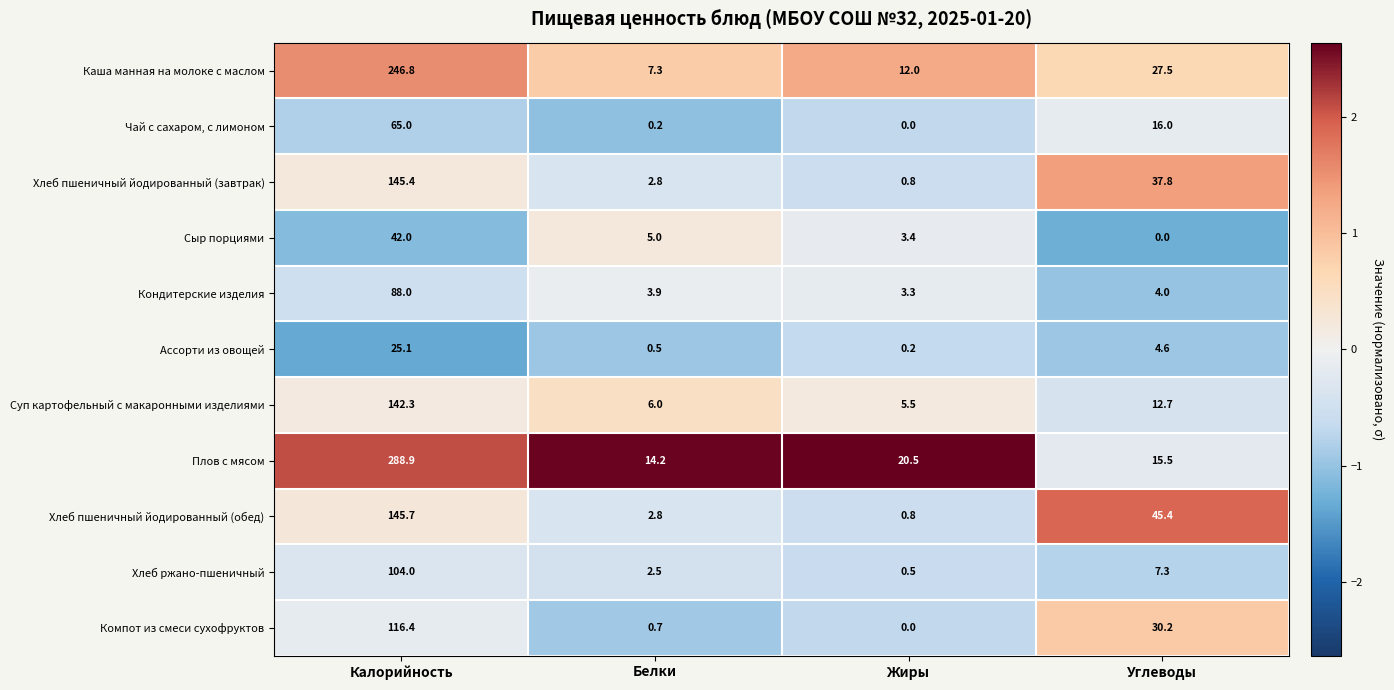

Where is Сыр порциями nearest to the value 21?

Белки